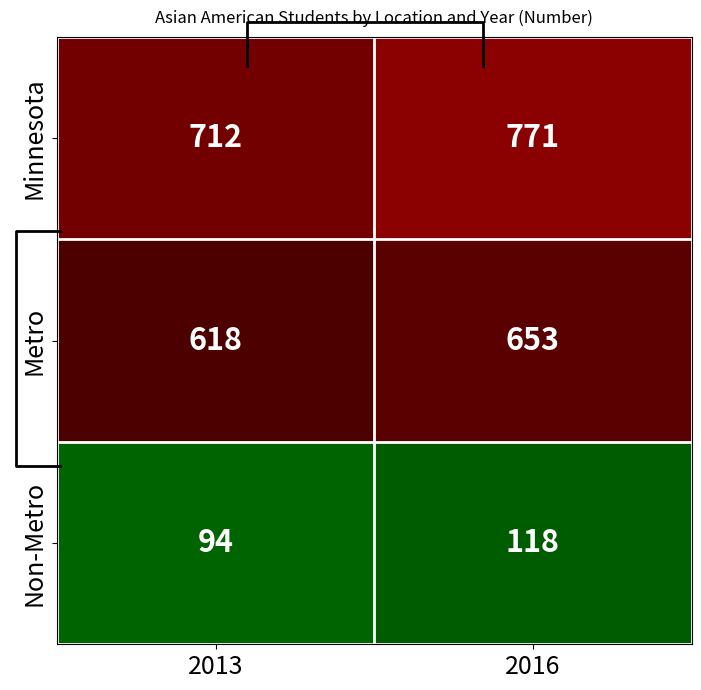

At how many categories does at least one series exceed 226?

2